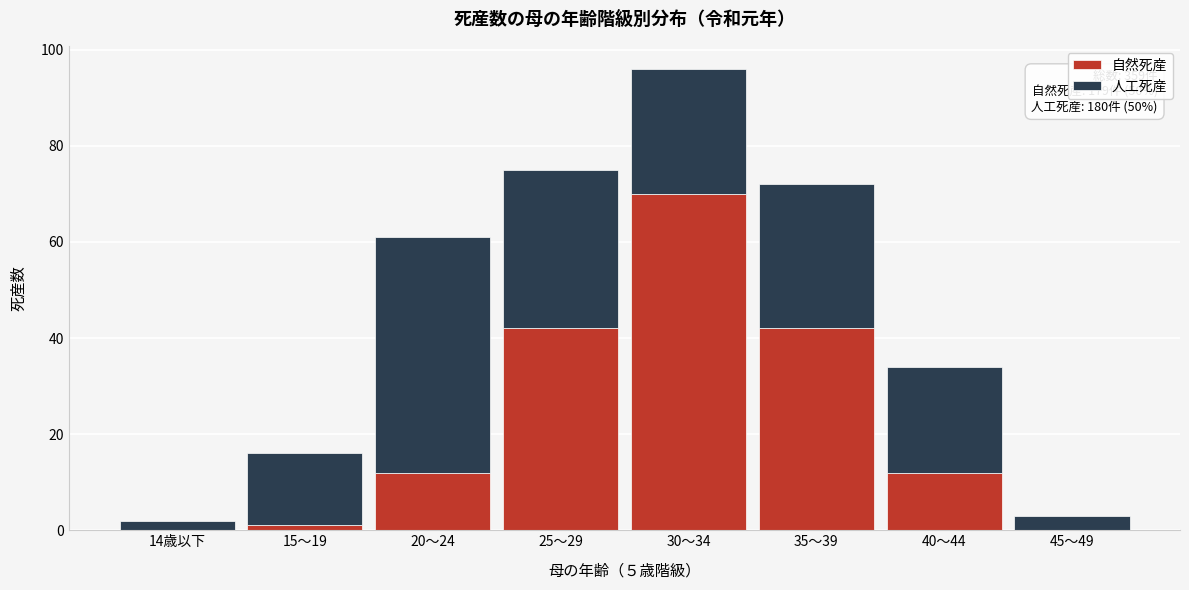

Reading left to right, what are the values for 自然死産?

14歳以下=0	15～19=1	20～24=12	25～29=42	30～34=70	35～39=42	40～44=12	45～49=0